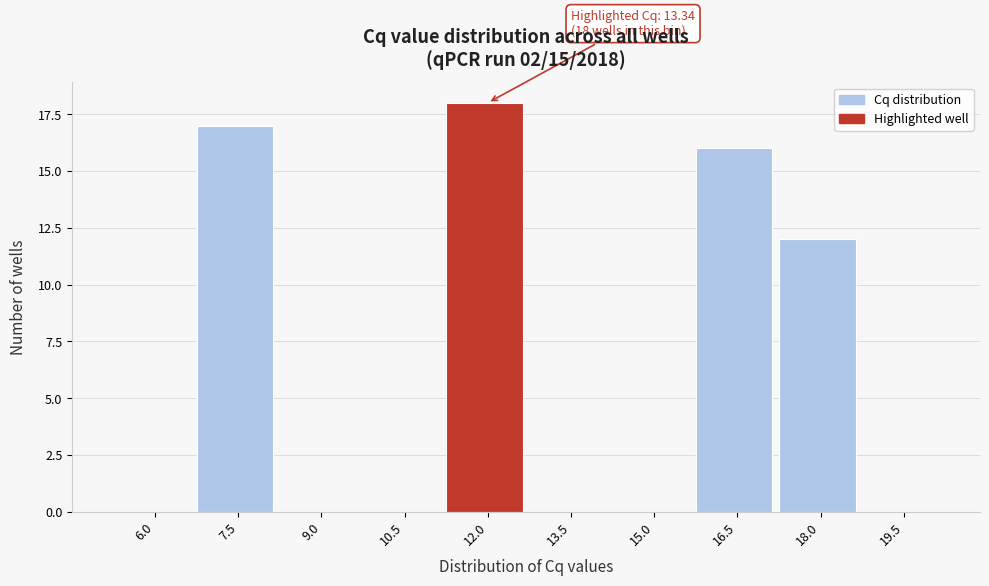

Reading left to right, extract all data points from this chart.

6.0=0	7.5=17	9.0=0	10.5=0	12.0=18	13.5=0	15.0=0	16.5=16	18.0=12	19.5=0